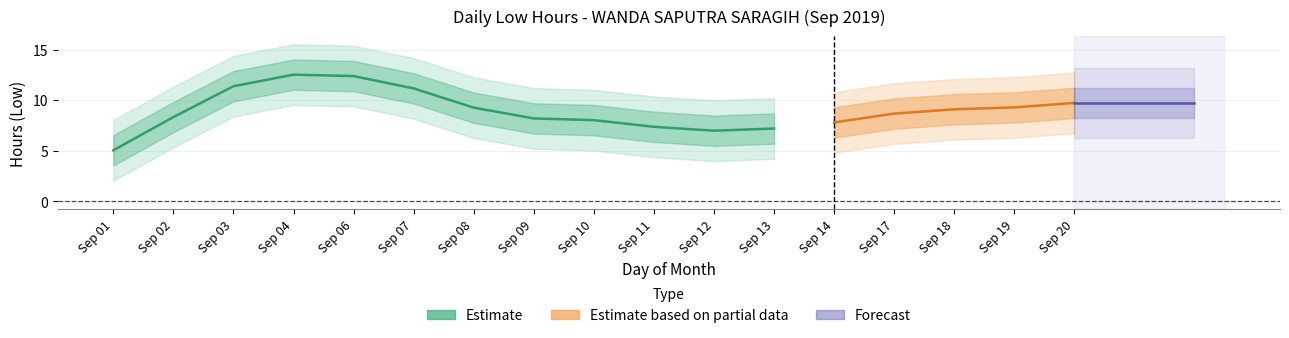

How many lines are shown in the chart?

1